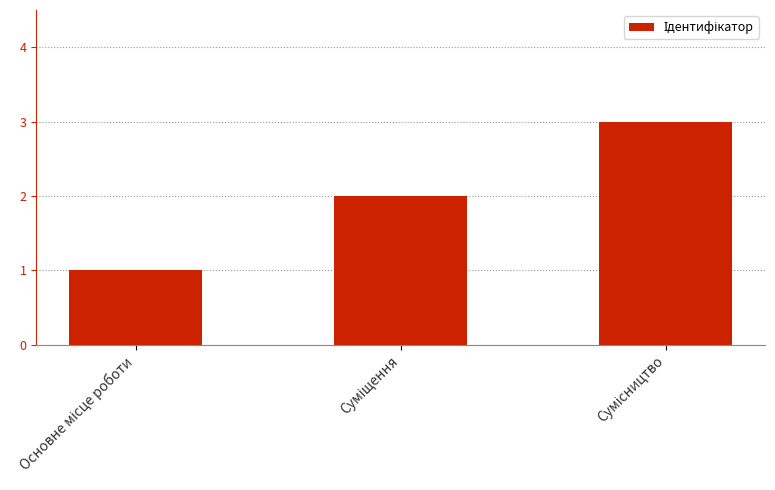

What is the maximum value shown in the chart?

3